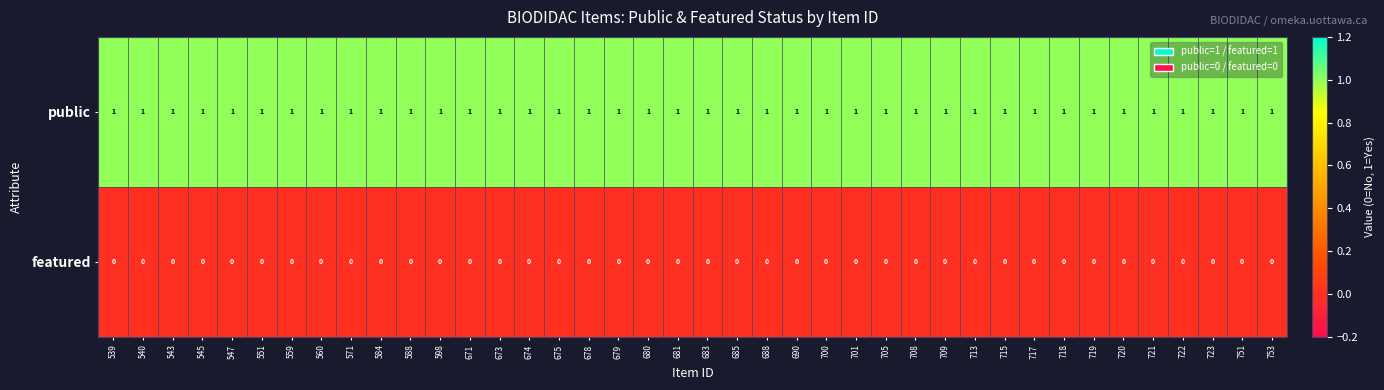

Which series has the largest total across all categories?

public